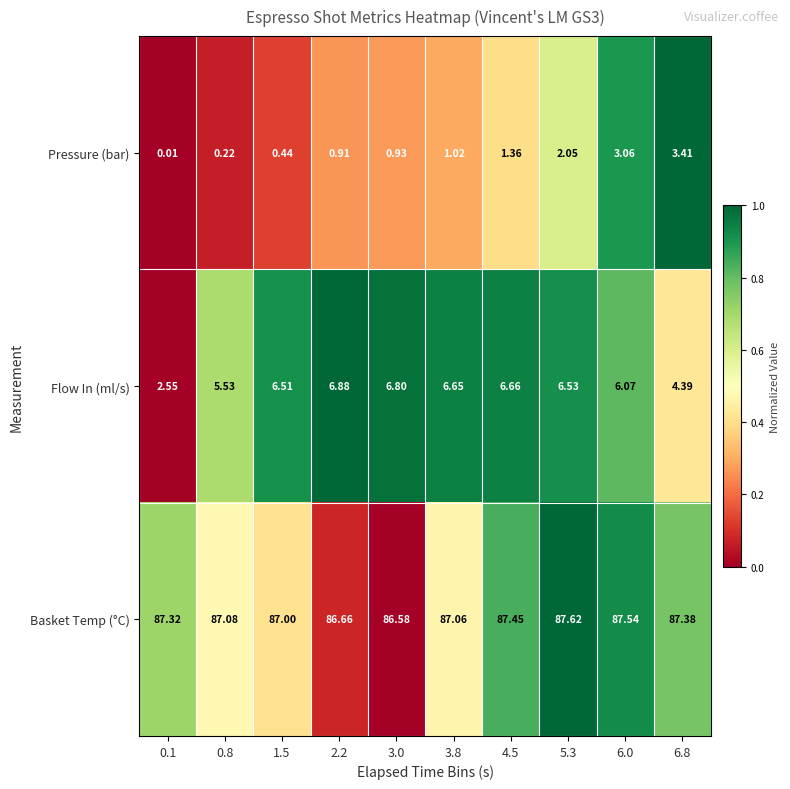

Between 3.8 and 6.0, which series saw the biggest shift?

Pressure (bar)